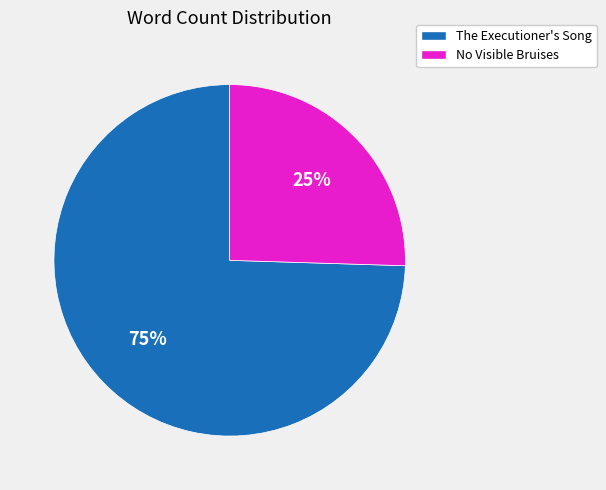

How many segments does this pie chart have?

2